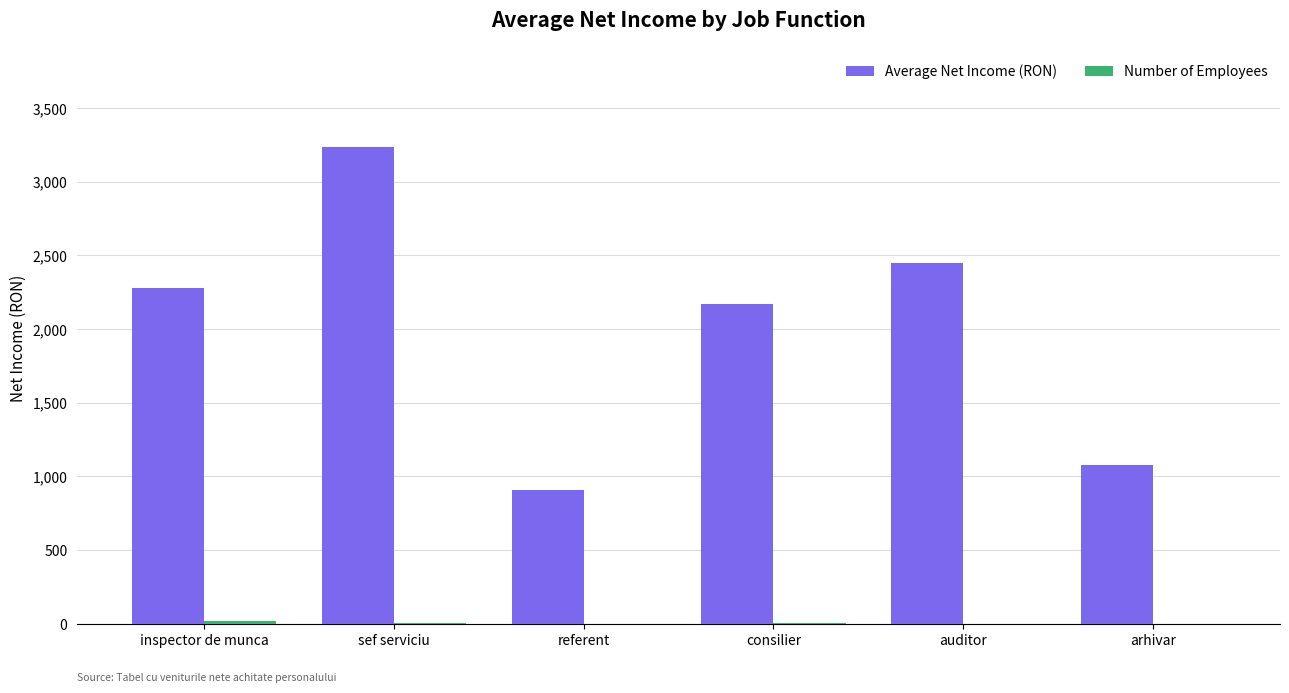

Which series changed the most between sef serviciu and consilier?

Average Net Income (RON)